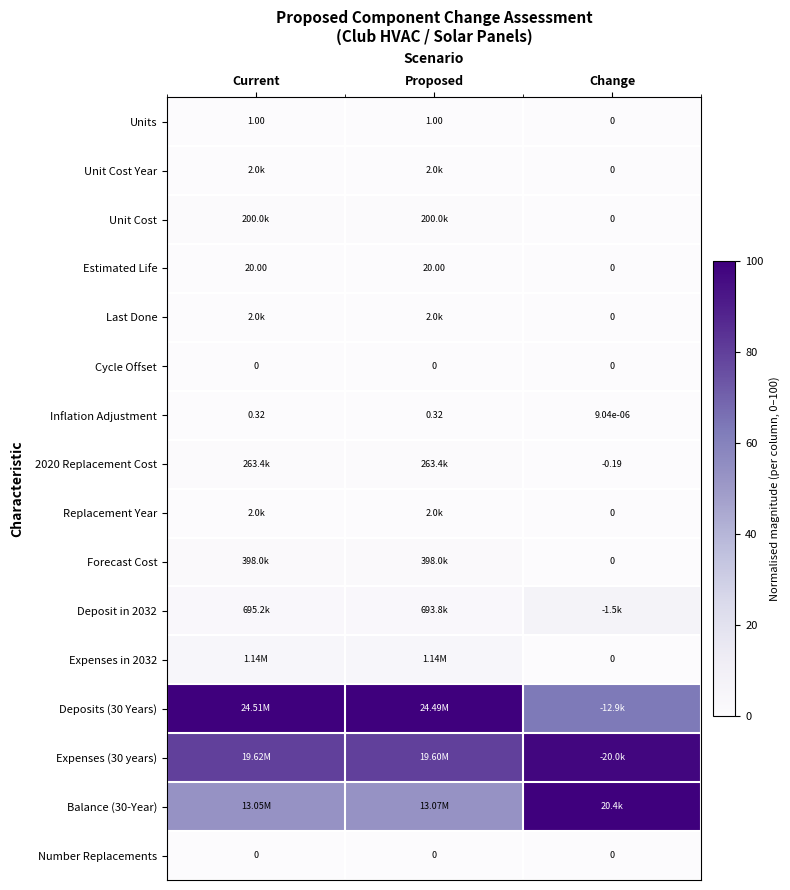

Where is Units nearest to the value 0?

Change